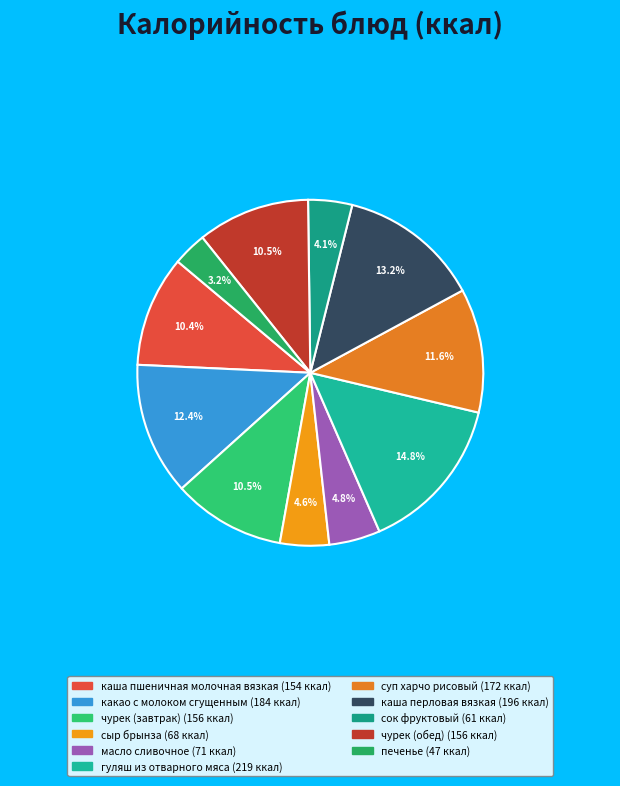

What is the change in value from масло сливочное to печенье?

-24